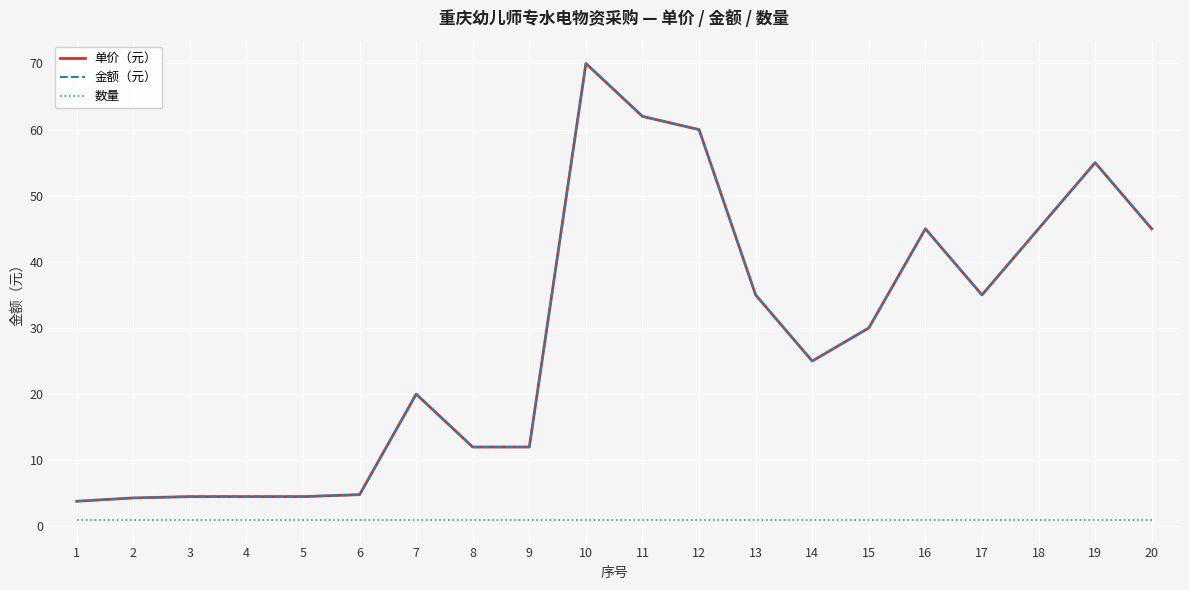

True or false: 单价（元） and 金额（元） intersect in this chart.

False